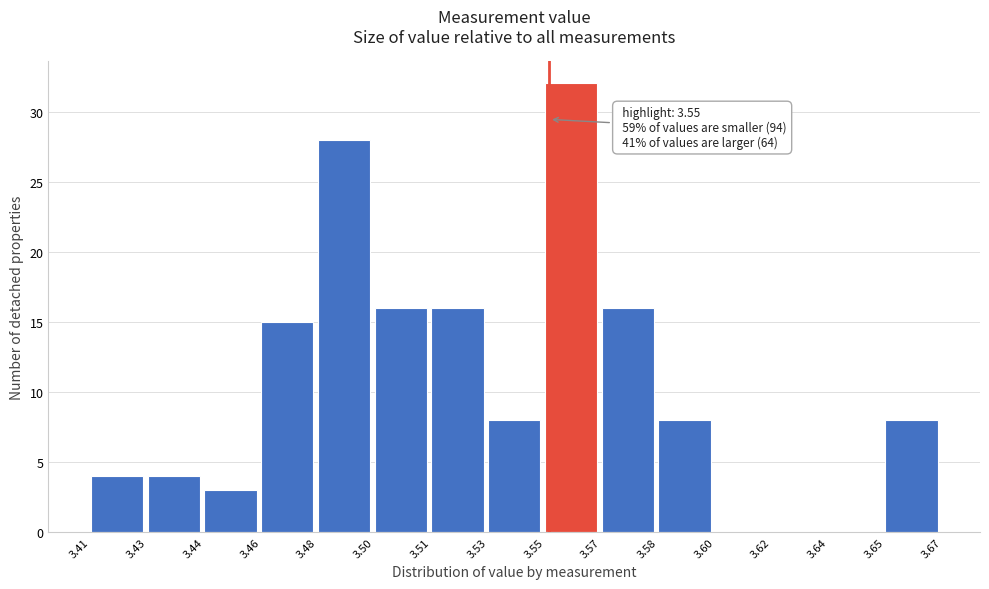

Reading right to left, what are all the values shown in this chart?

3.65=8	3.64=0	3.62=0	3.60=0	3.58=8	3.57=16	3.55=32	3.53=8	3.51=16	3.50=16	3.48=28	3.46=15	3.44=3	3.43=4	3.41=4